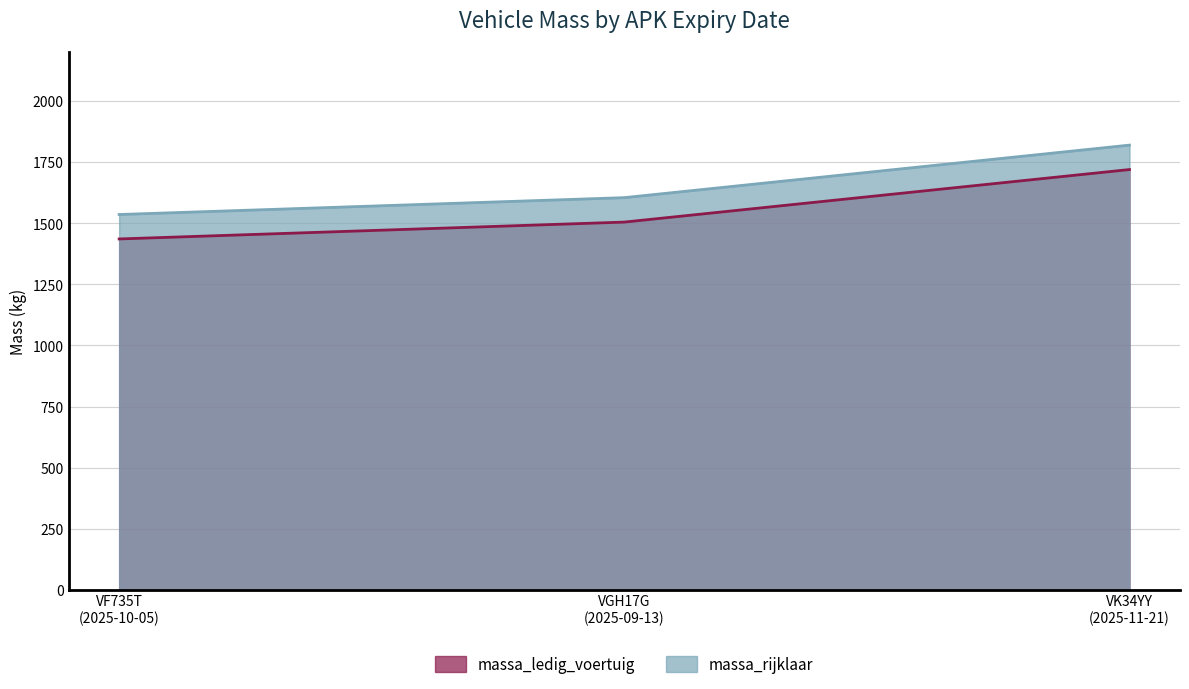

What is the greatest value displayed?

1820